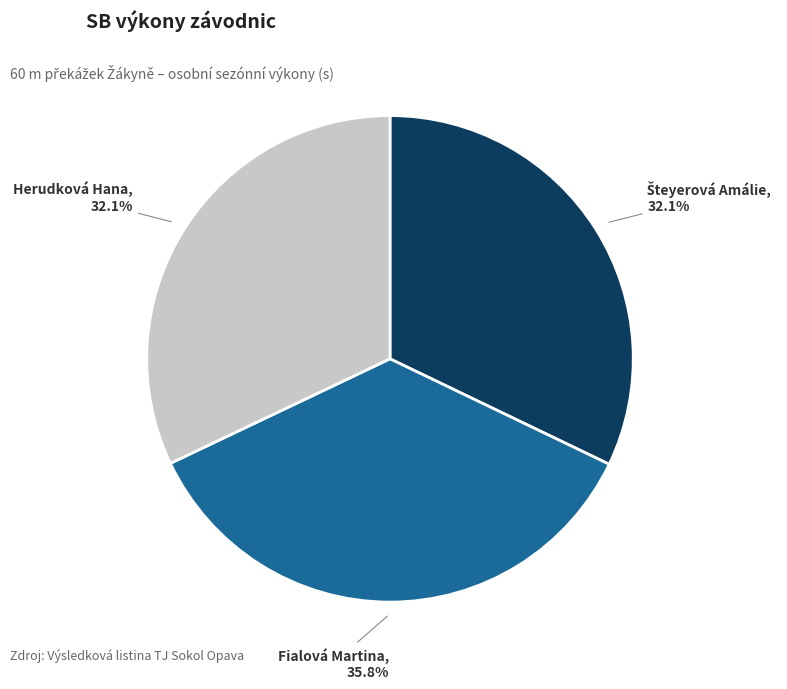

To the nearest percent, what is the difference between the largest and smallest slice percentages?

4%